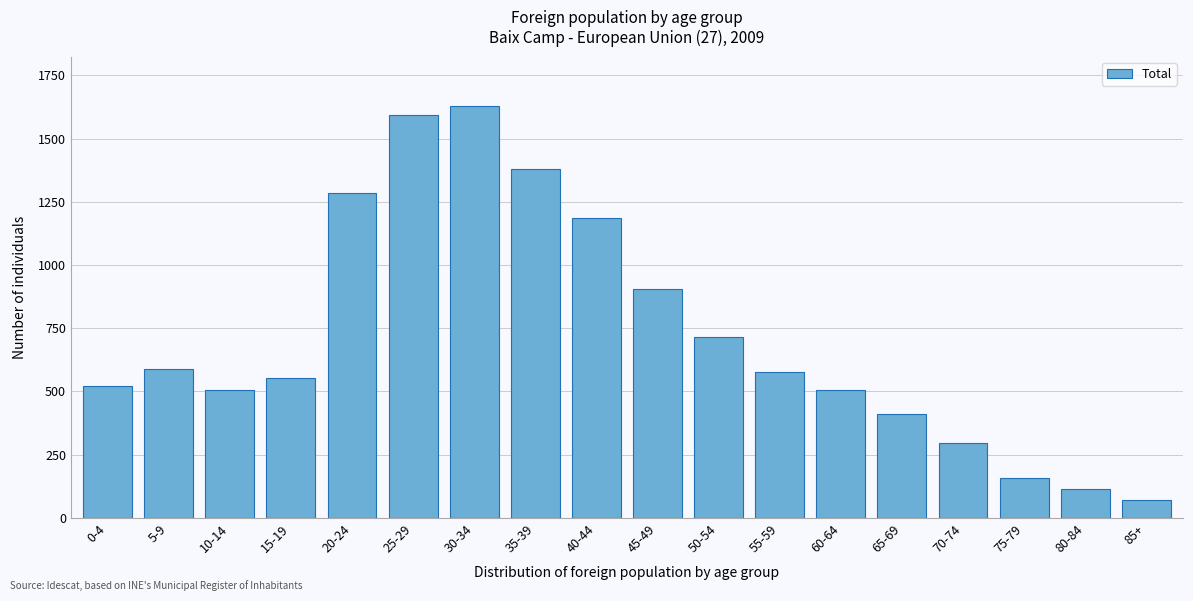

Reading left to right, list all the values displayed in this chart.

521	590	507	552	1283	1593	1628	1380	1187	906	714	577	507	410	295	158	115	71